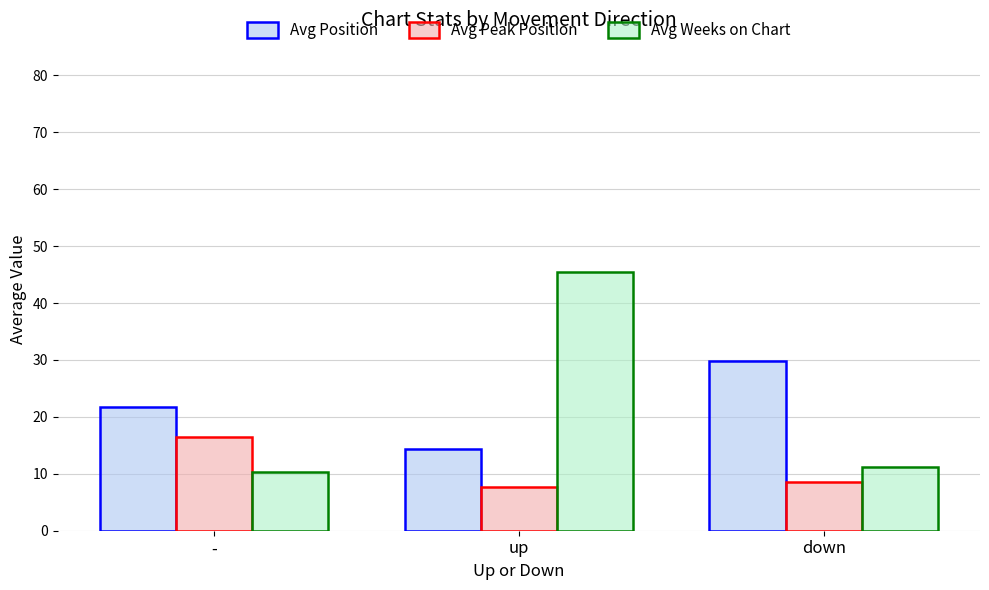

Where does the Avg Peak Position series first go above 8?

-